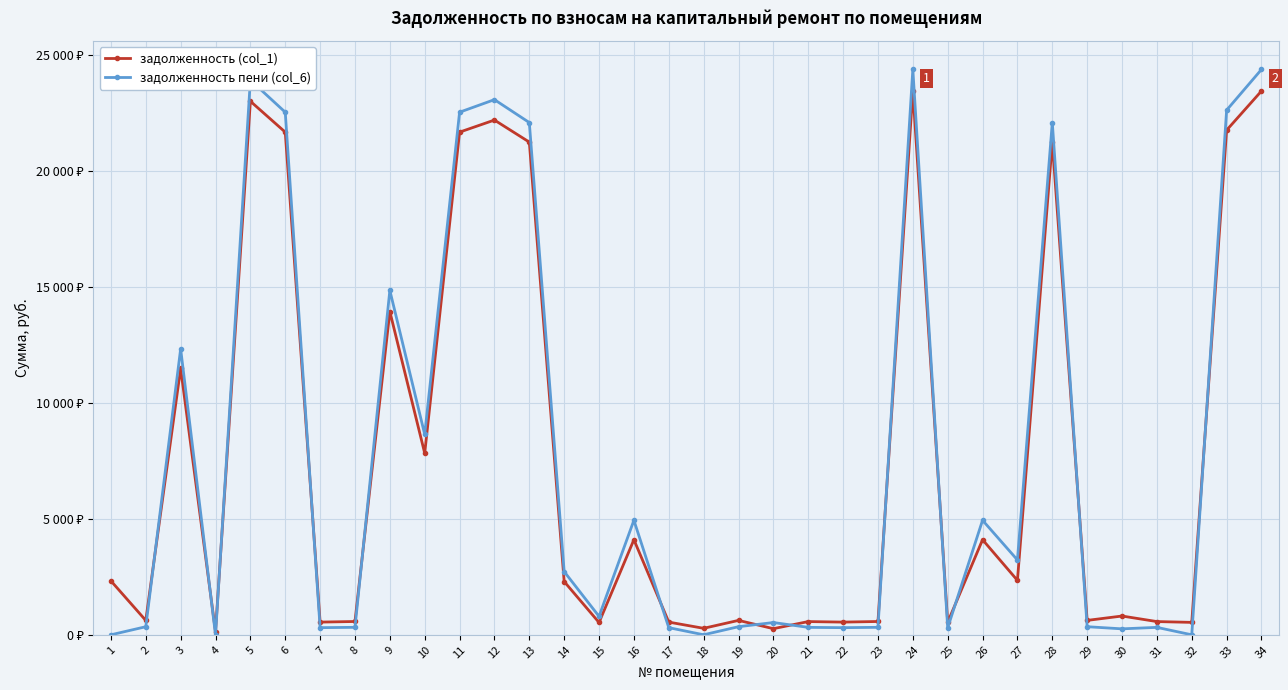

True or false: задолженность пени (col_6) and задолженность (col_1) cross at least once.

True